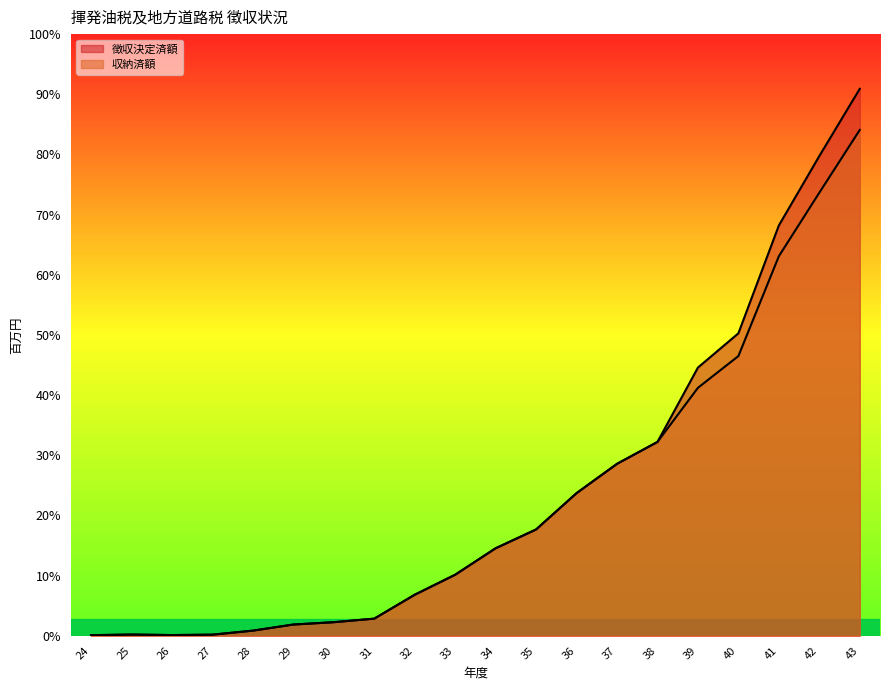

In 収納済額, how many points are higher than both neighbors (excluding endpoints)?

1